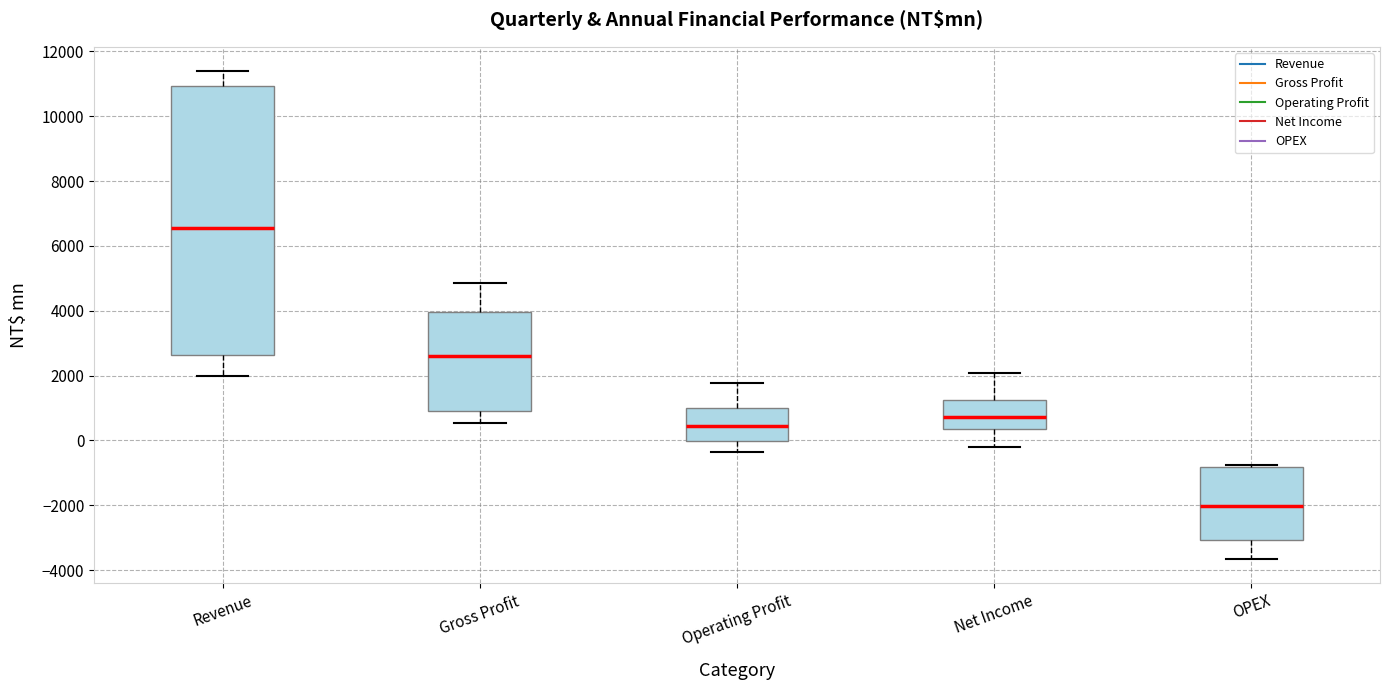

Comparing the boxes themselves (not the whiskers), which one is the tallest?

Revenue